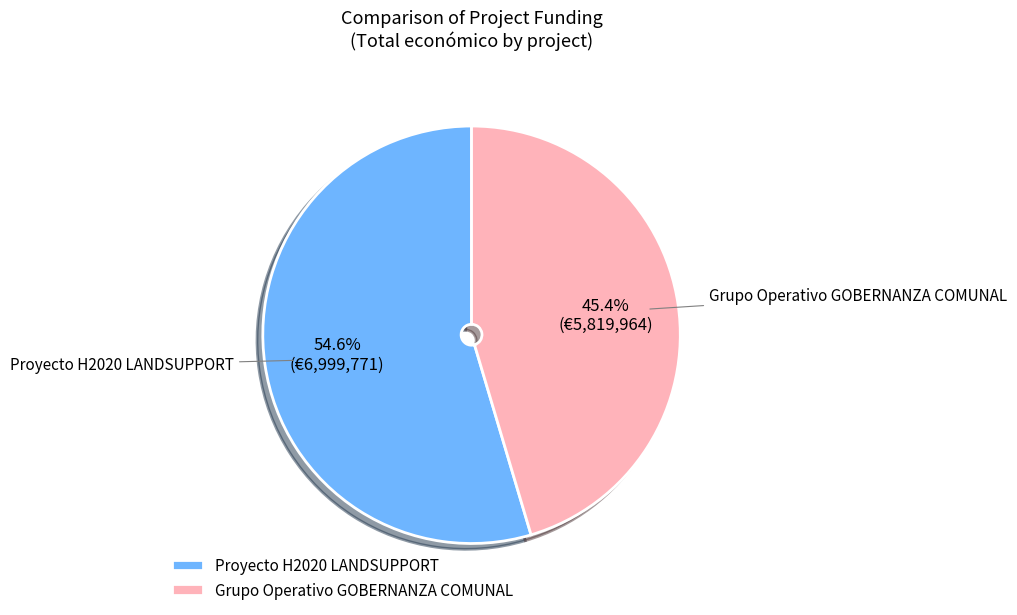

Which slice is the largest?

Proyecto H2020 LANDSUPPORT